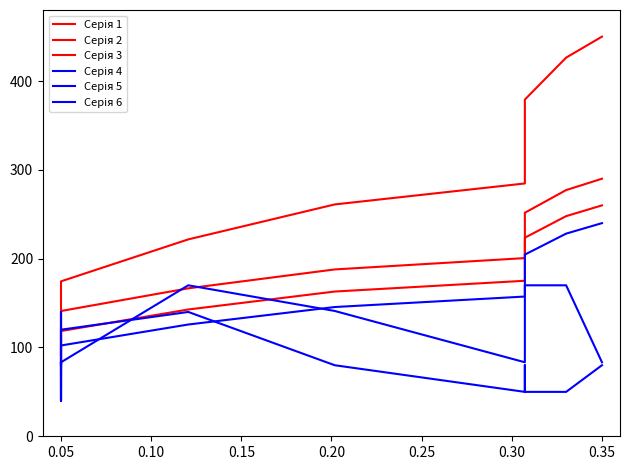

Which series has the largest total across all categories?

Серія 1